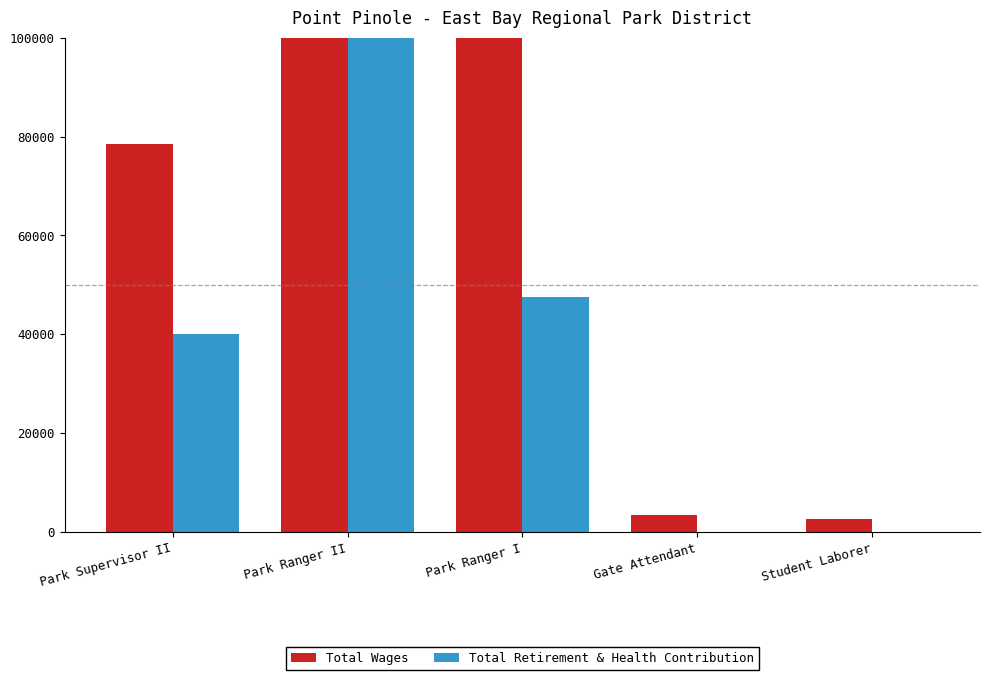

Reading left to right, what are all the values shown in this chart?

Total Wages: 78429	242774	107442	3506	2694
Total Retirement & Health Contribution: 40115	106545	47534	0	0